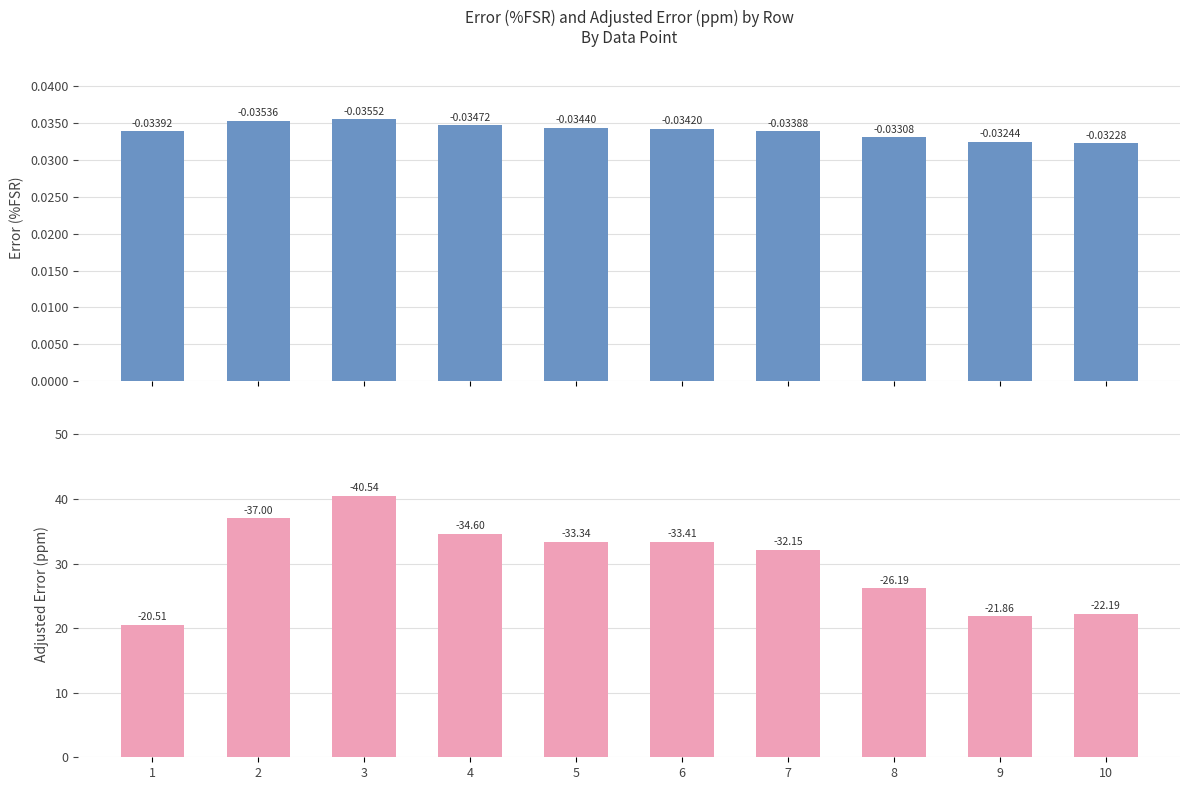

What is the value of the Adjusted Error (ppm) bar at the 7th from the left?

32.2